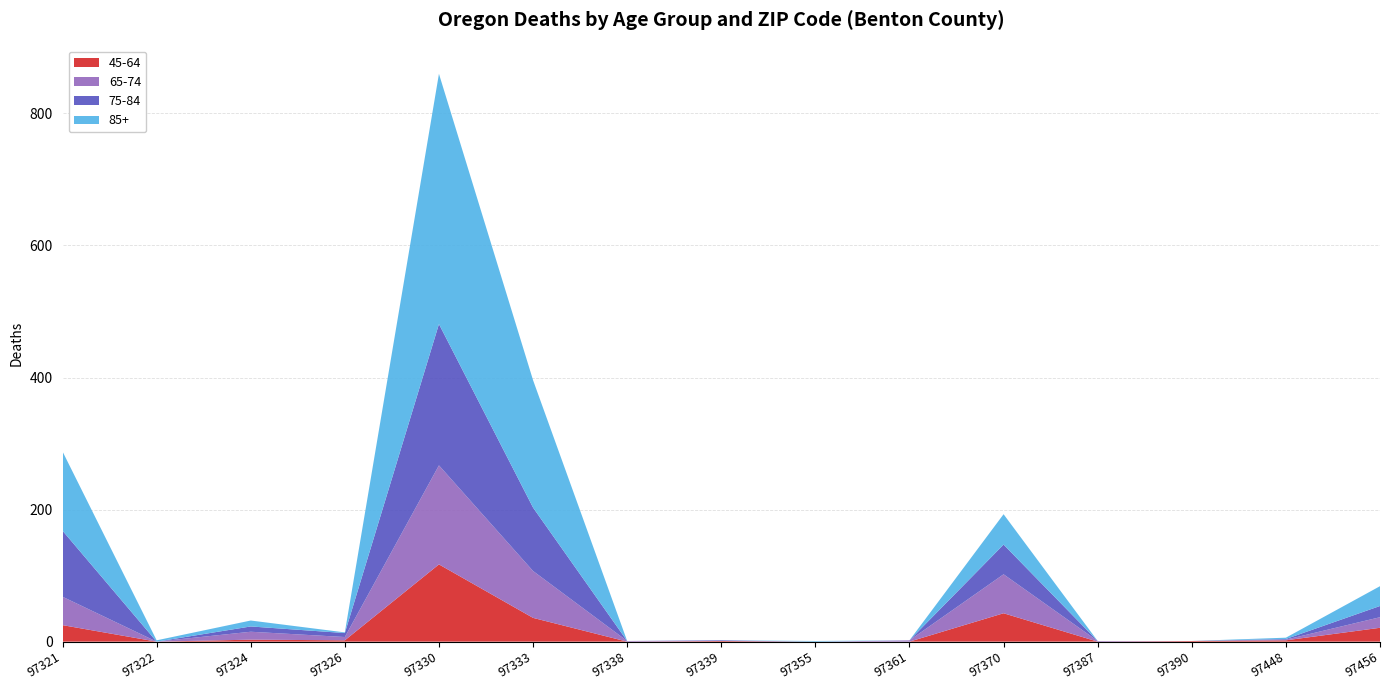

Reading left to right, list all the values displayed in this chart.

45-64: 25	0	3	2	117	36	0	1	0	0	43	0	1	2	21
65-74: 43	0	12	5	150	71	1	0	0	2	59	1	0	1	16
75-84: 100	0	8	6	214	96	0	1	0	0	45	0	0	1	17
85+: 120	2	9	1	379	193	0	0	1	0	46	0	0	2	30